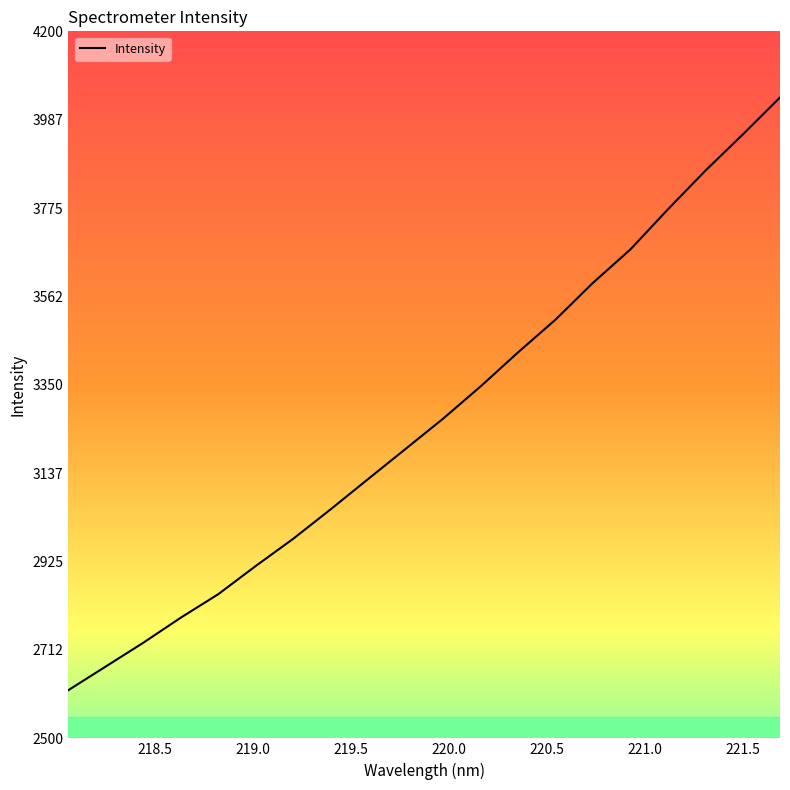

What is the minimum value shown in the chart?

2616.0